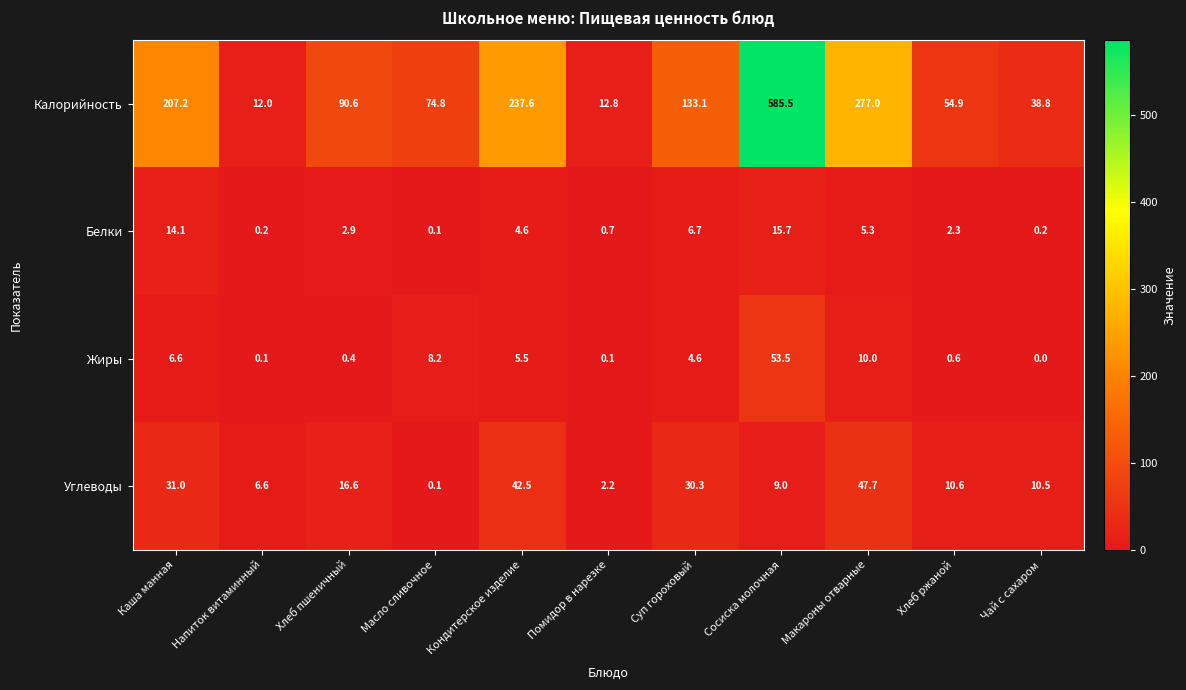

Read the Калорийность value at Хлеб пшеничный.

90.6